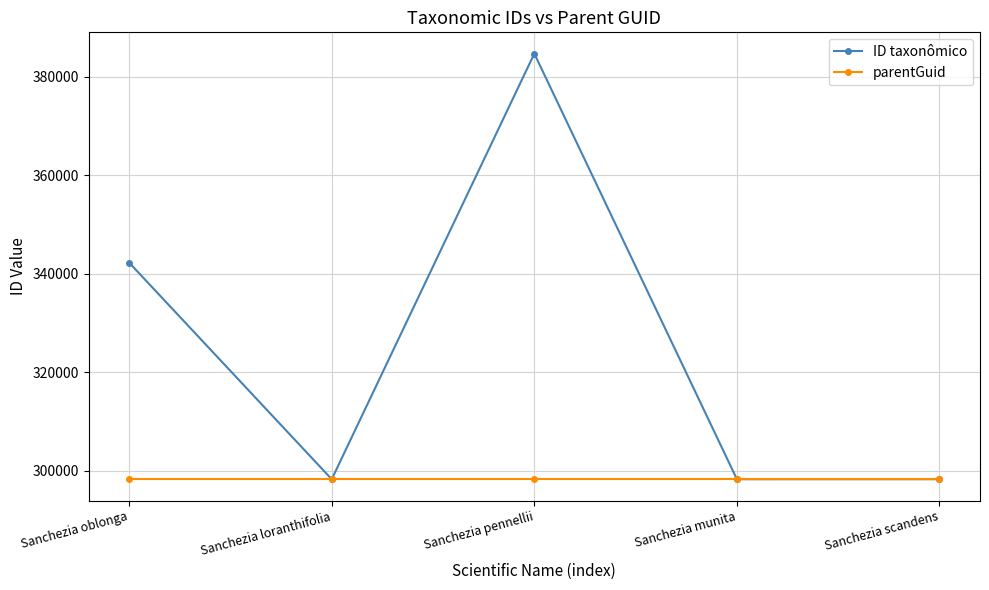

How many lines are shown in the chart?

2